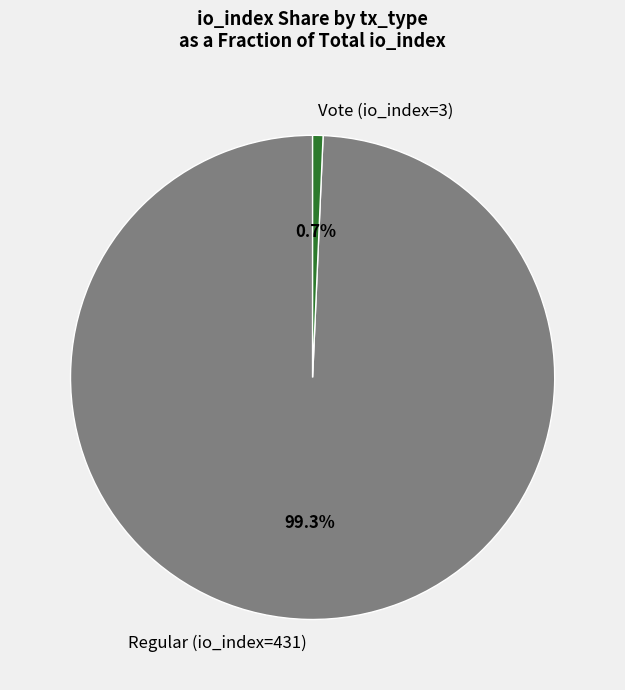

To the nearest percent, what is the average slice percentage?

50%